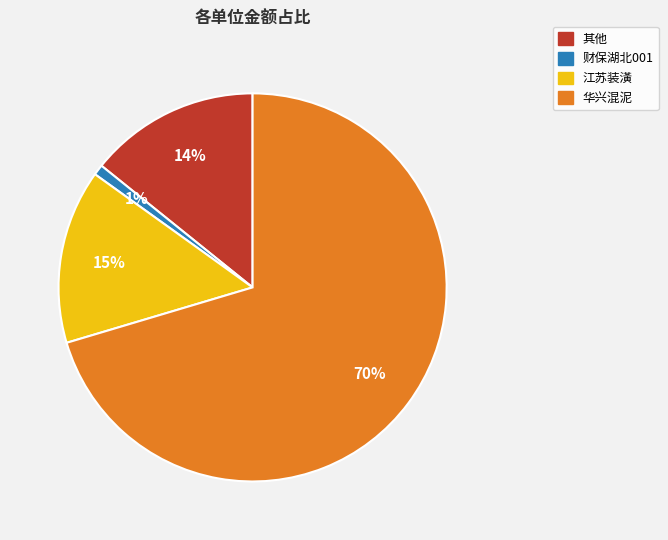

To the nearest percent, what is the average slice percentage?

25%